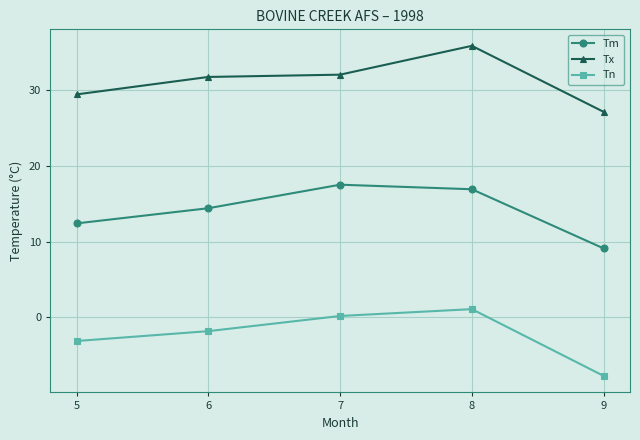

Reading left to right, transcribe all the data shown in this chart.

Tm: 5=12.4	6=14.4	7=17.5	8=16.9	9=9.1
Tx: 5=29.4	6=31.7	7=32.0	8=35.8	9=27.1
Tn: 5=-3.1	6=-1.8	7=0.2	8=1.1	9=-7.7